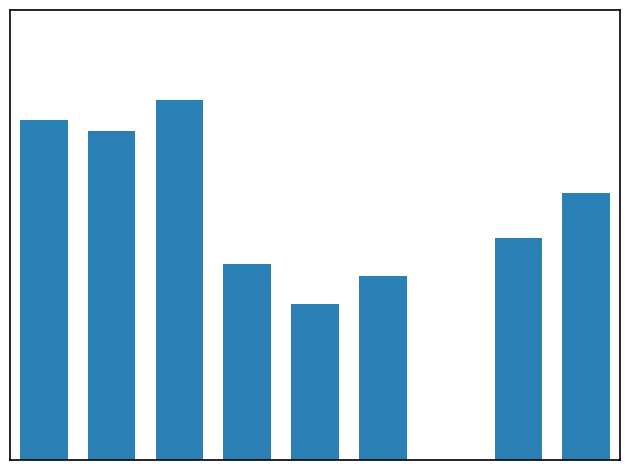

How many distinct data groups are displayed?

1